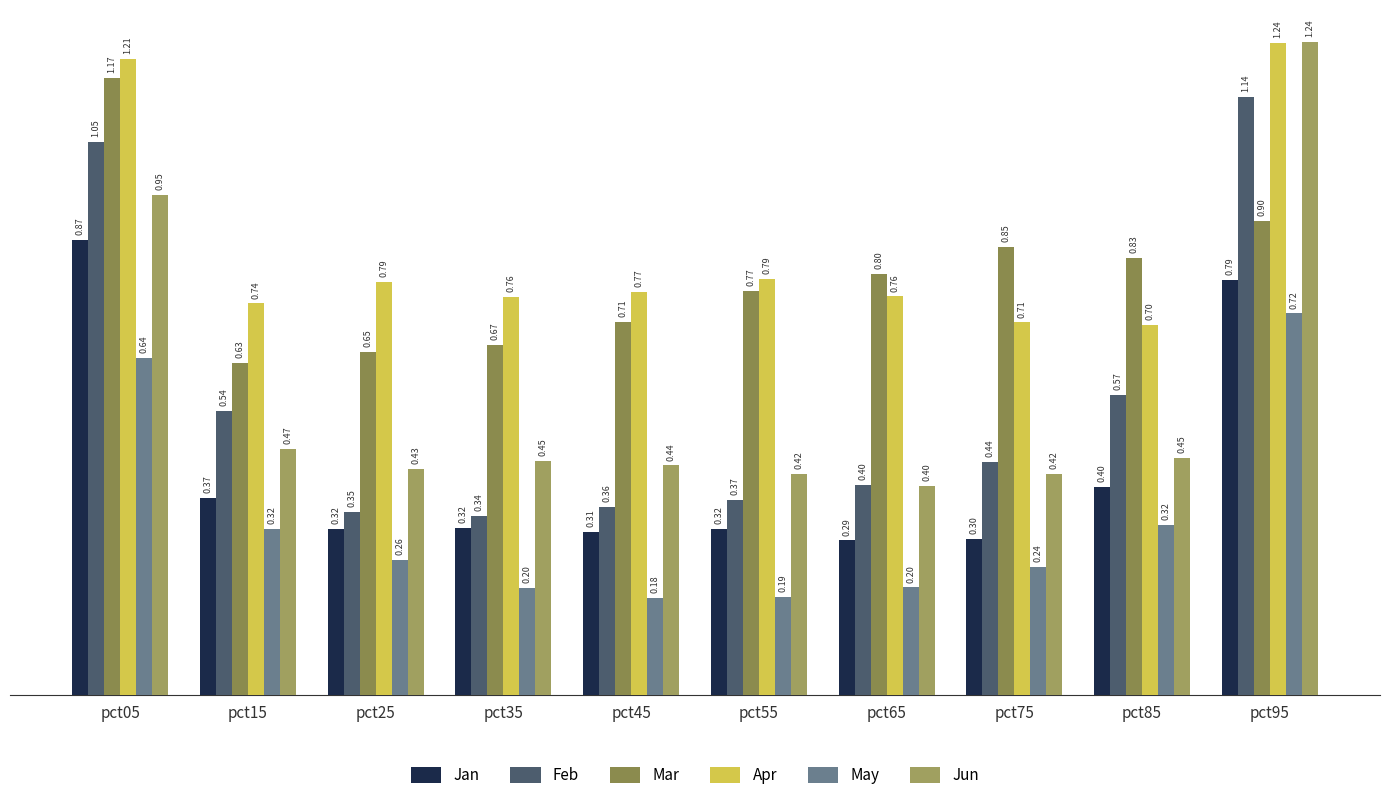

Which series has the largest total across all categories?

Apr